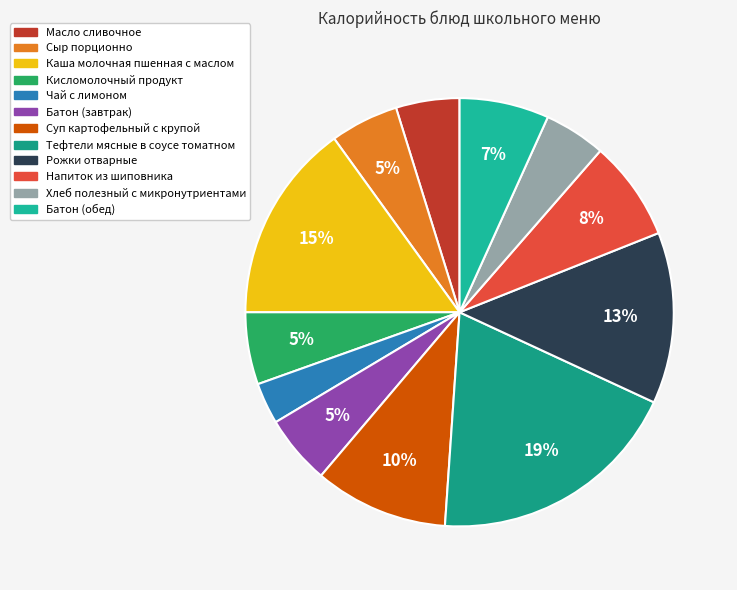

What percentage do Батон (обед) and Напиток из шиповника together represent?

14.3%